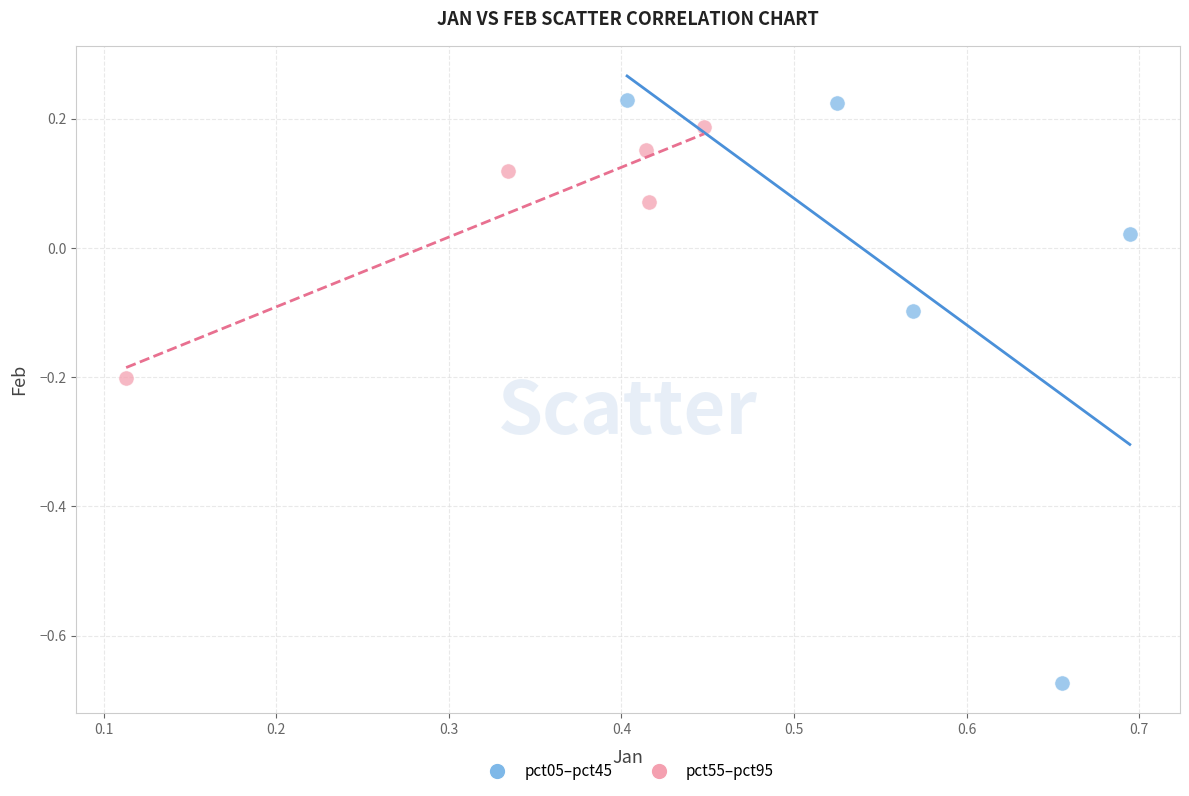

Which series contains the lowest Y value?

pct05–pct45